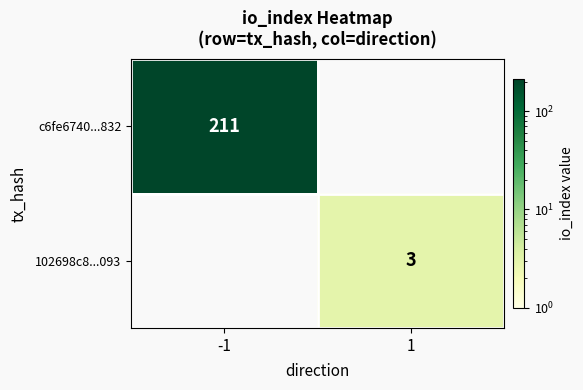

The value of c6fe6740...832 at -1 is 211. True or false?

True